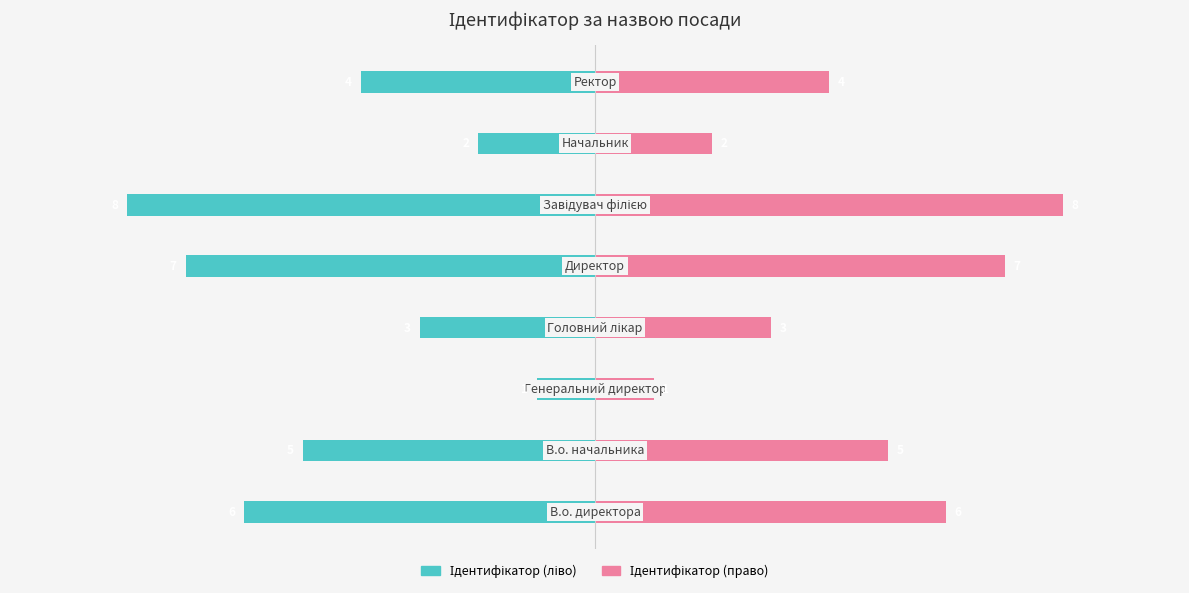

What is the difference between the maximum and minimum values in the Ідентифікатор series?

7